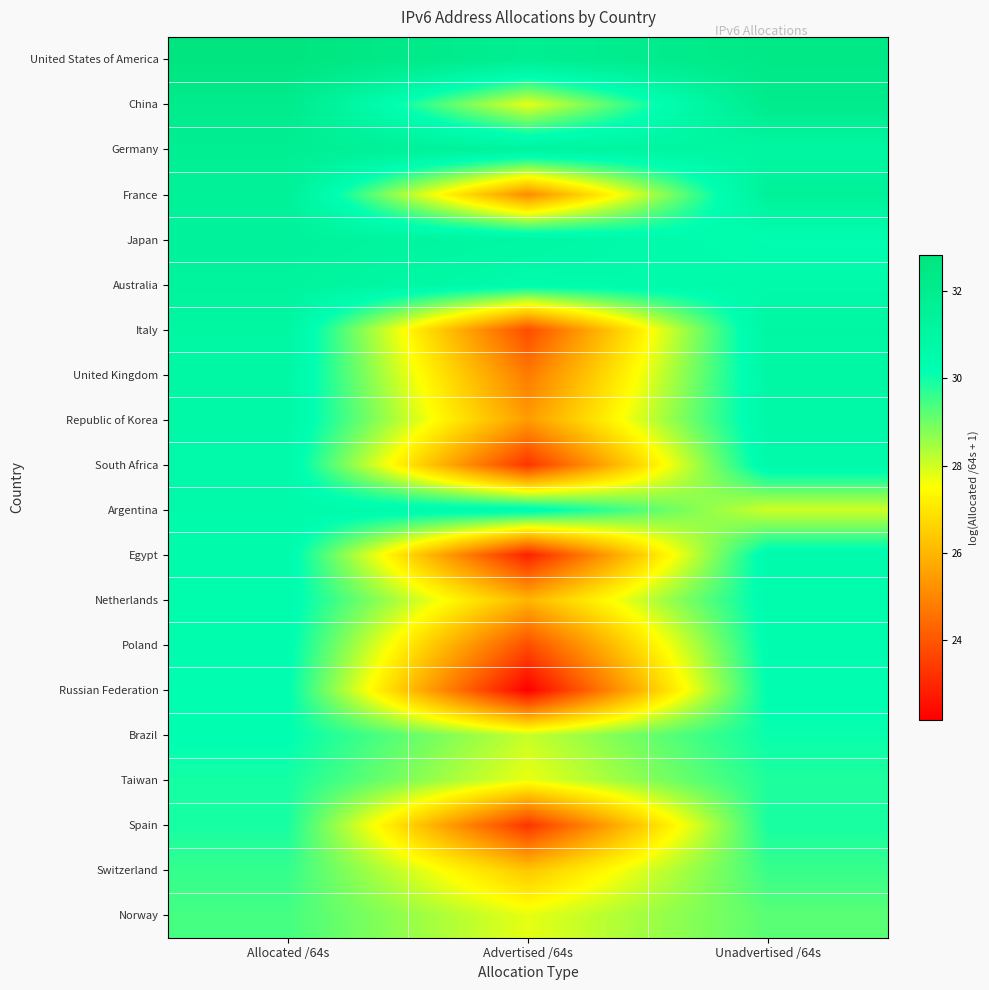

Which label corresponds to the largest value in the chart?

Allocated /64s